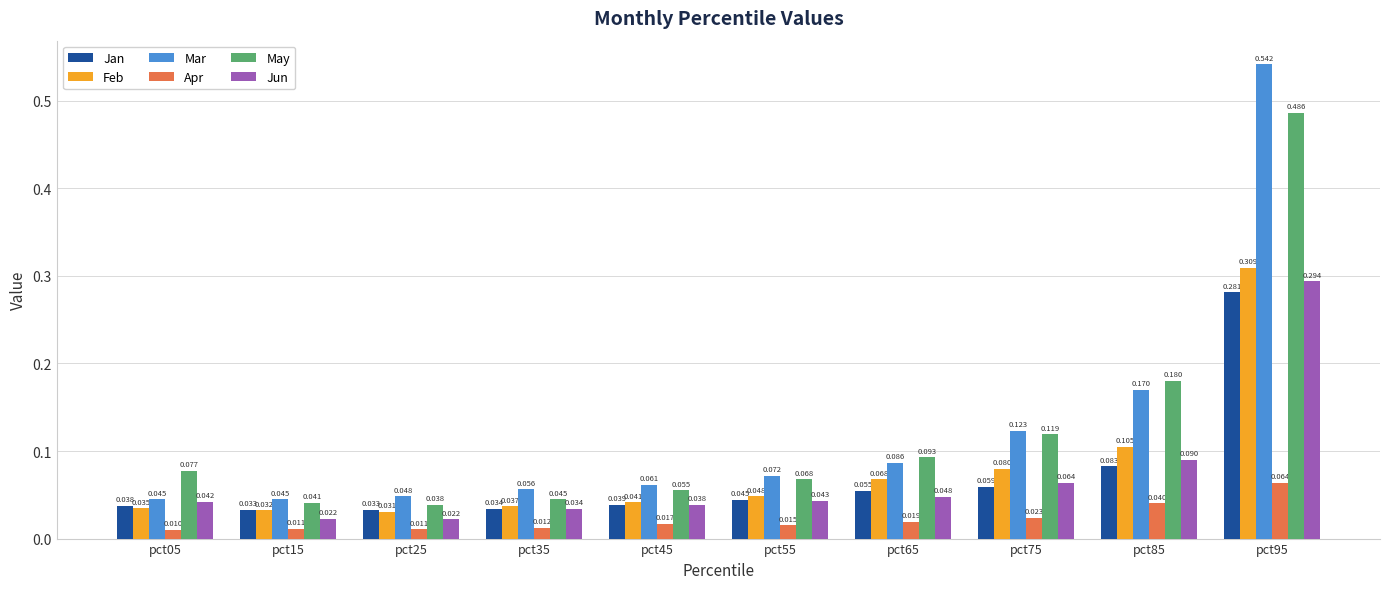

Where is Feb nearest to the value 0?

pct25